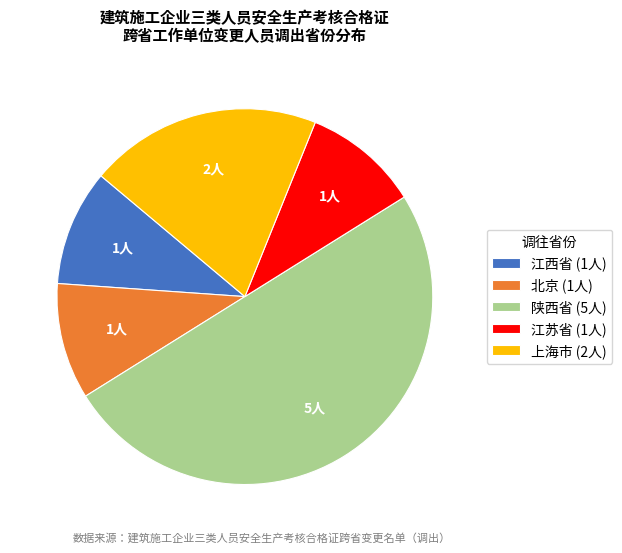

Count the number of slices in the pie.

5